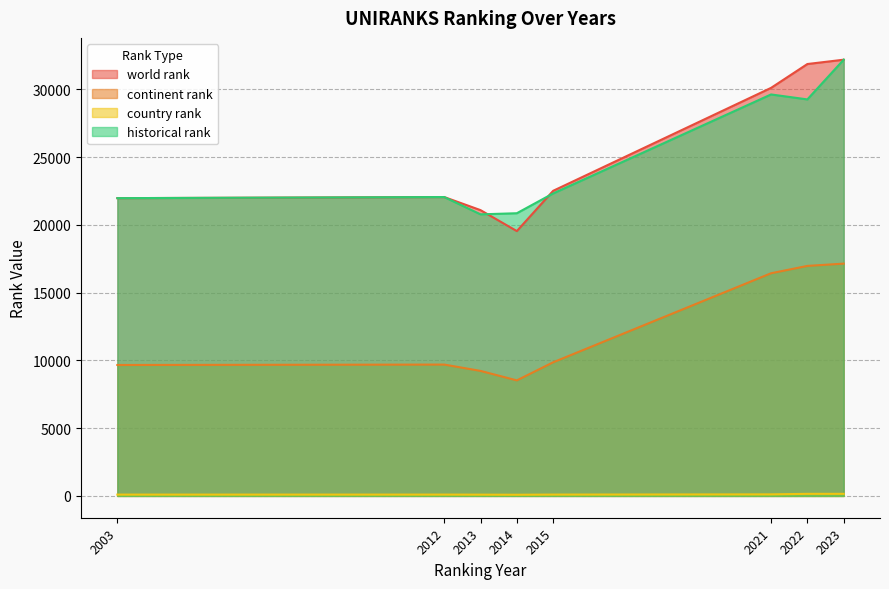

True or false: historical rank and country rank intersect in this chart.

False